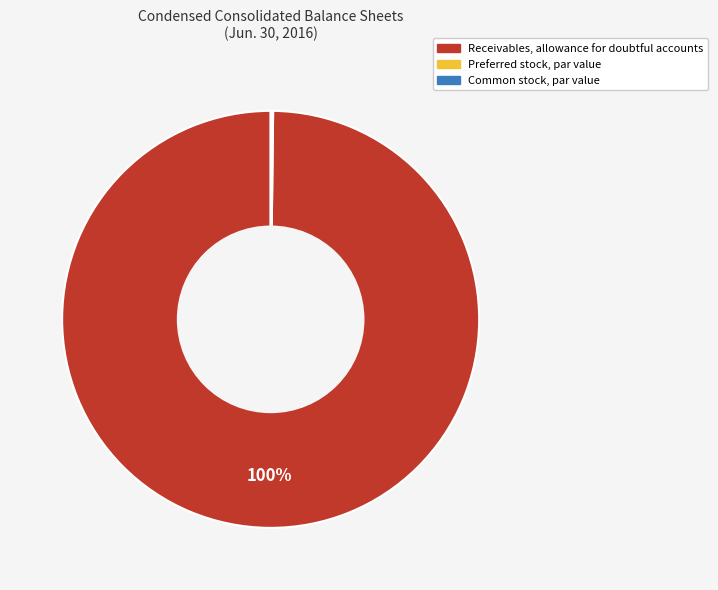

Which category has the biggest portion of the pie?

Receivables, allowance for doubtful accounts